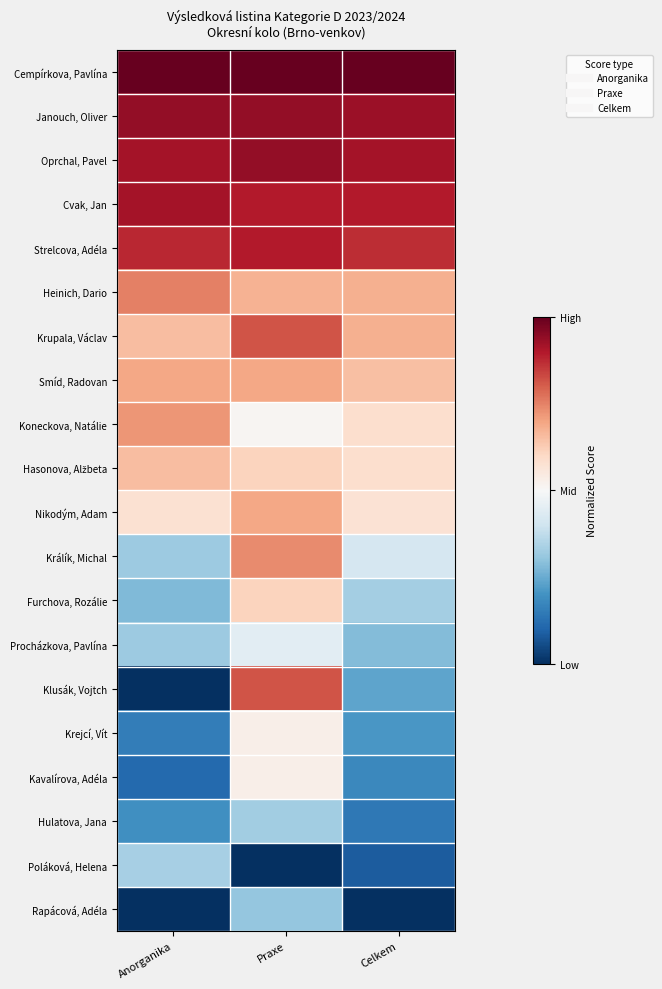

Which has a higher value, Anorganika or Praxe?

Anorganika